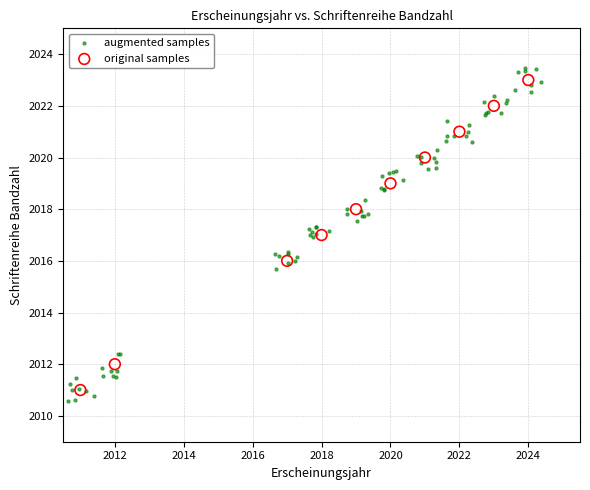

Which series has the largest Y range (max minus min)?

augmented samples